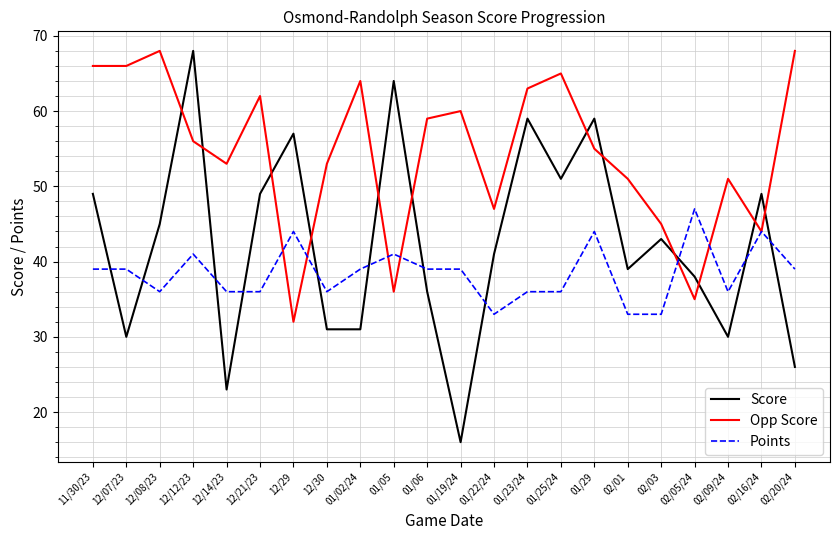

What position from the left is 02/03?

18